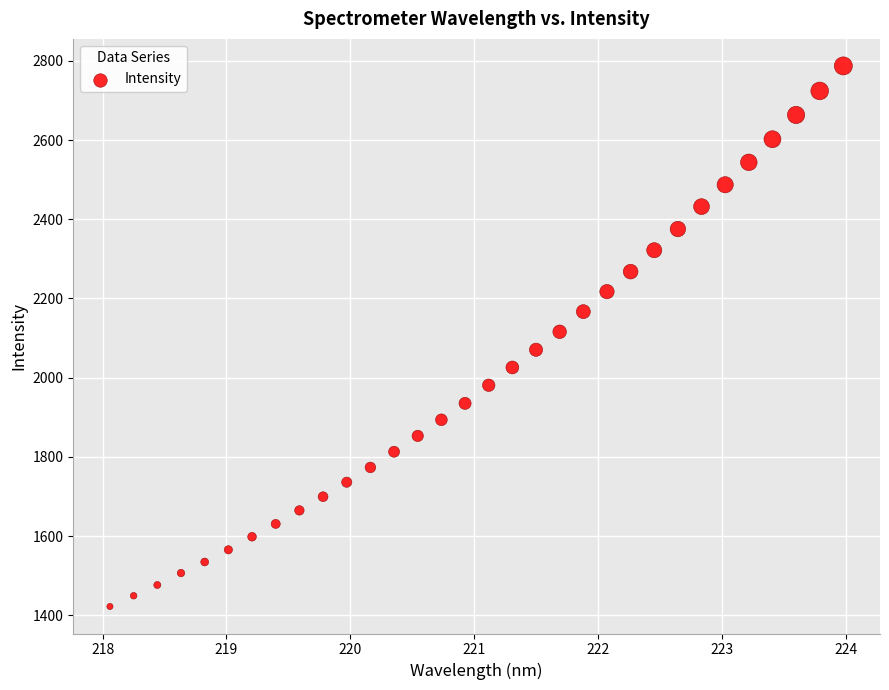

What is the range of Y values (max minus min)?

1364.9